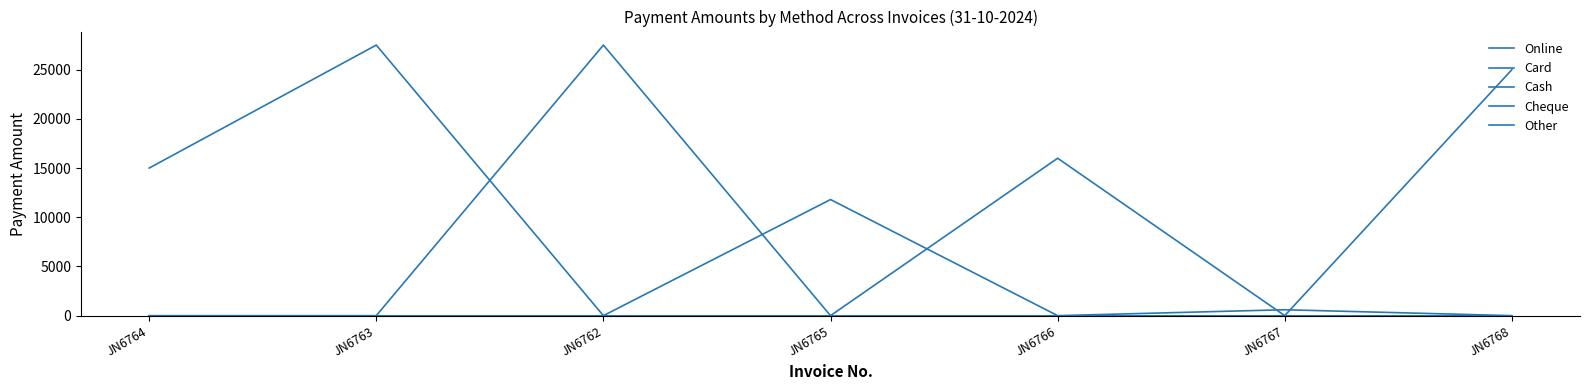

Between which two adjacent categories do Online and Card first intersect?

JN6763 and JN6762